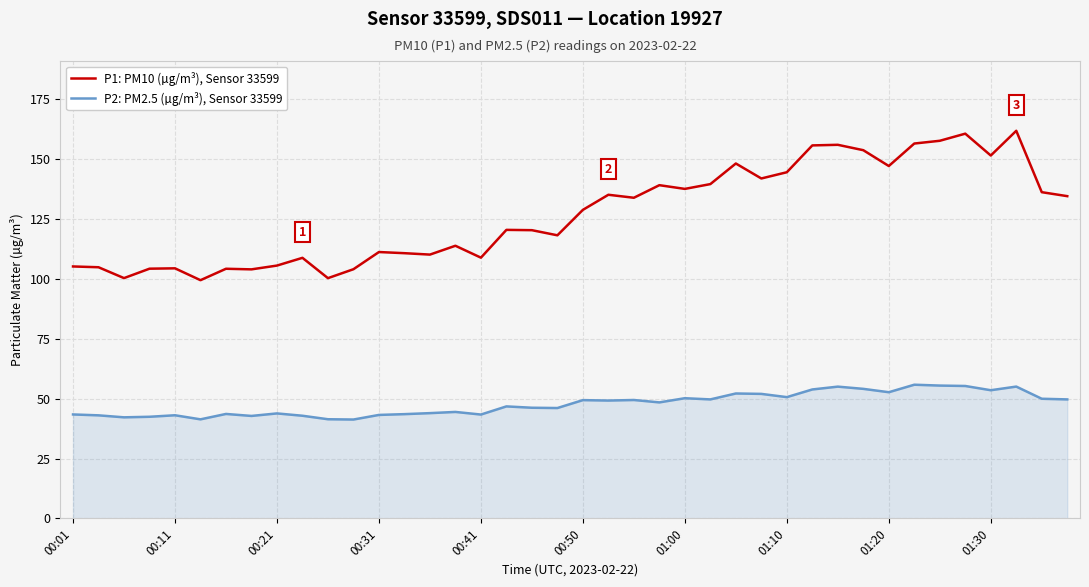

Which series has the largest total across all categories?

P1: PM10 (µg/m³), Sensor 33599